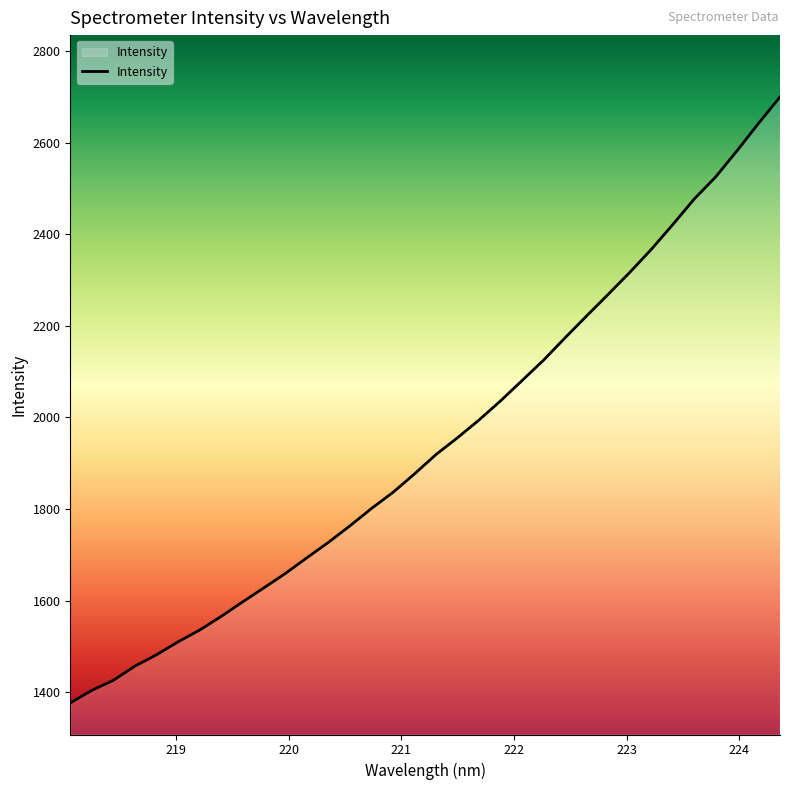

What is the greatest value displayed?

2699.5